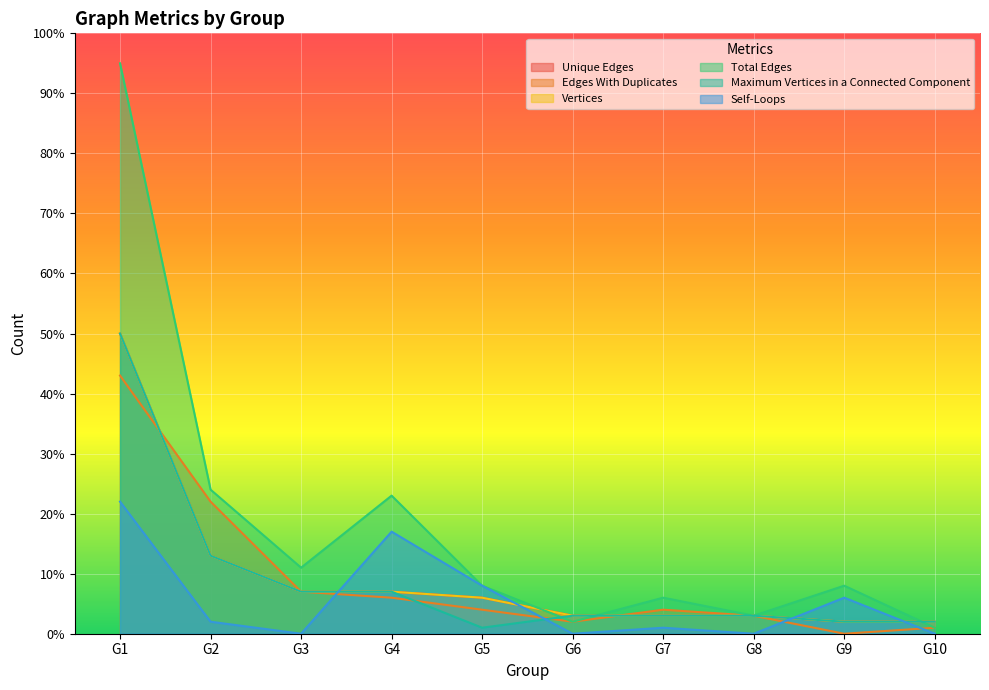

Which series has the largest range (max minus min)?

Total Edges